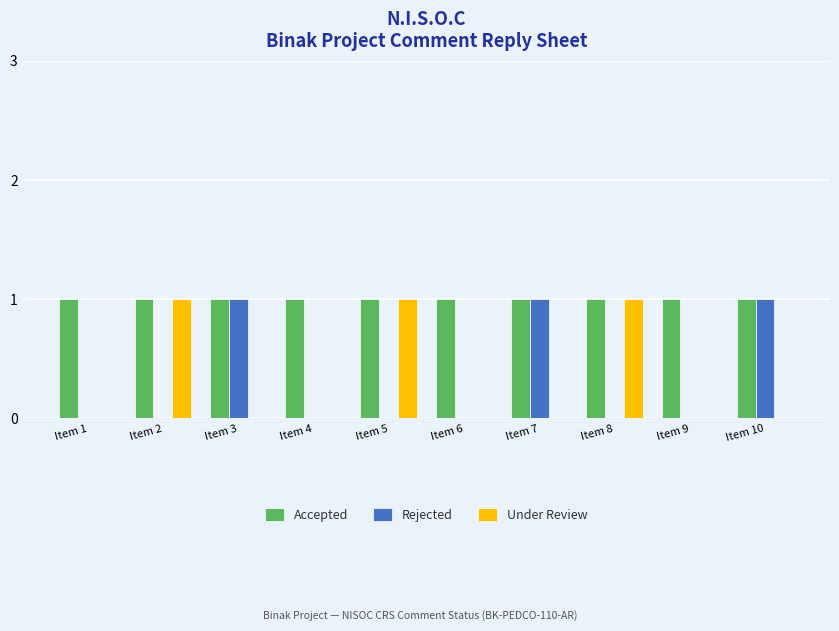

How many groups of bars are there?

10